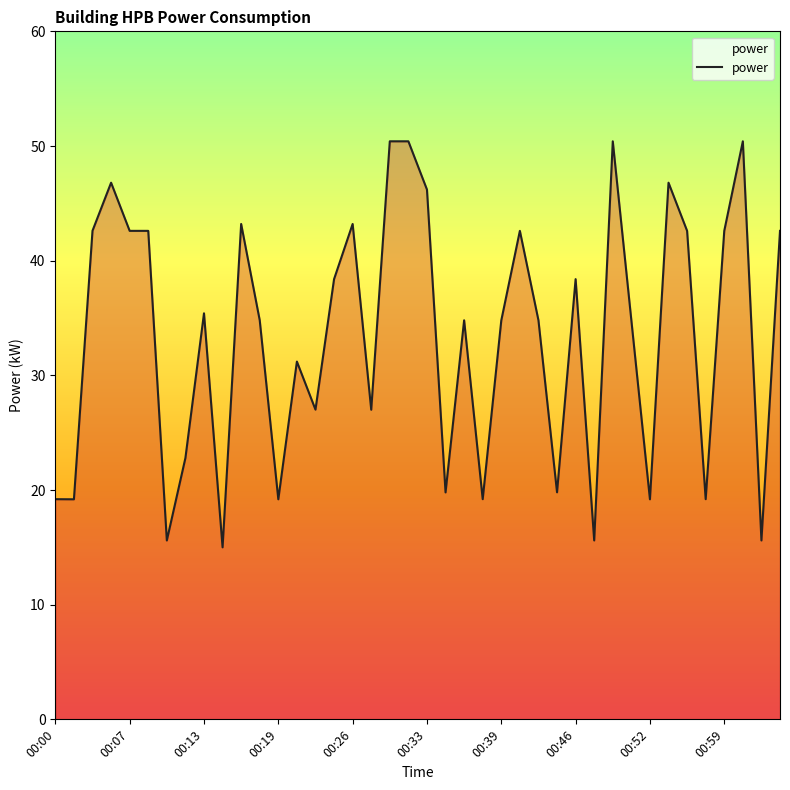

What is the sum of all values?

1336.8